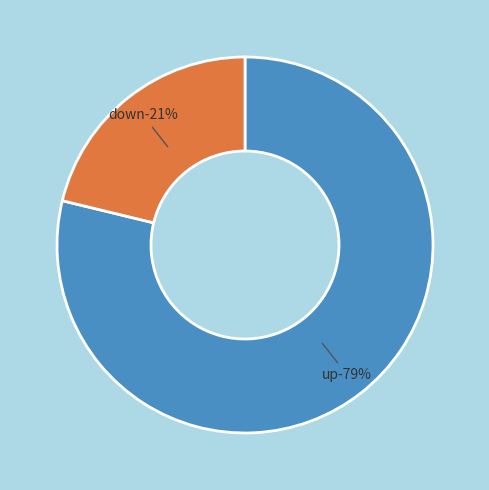

To the nearest percent, what percentage of the pie is down?

21%